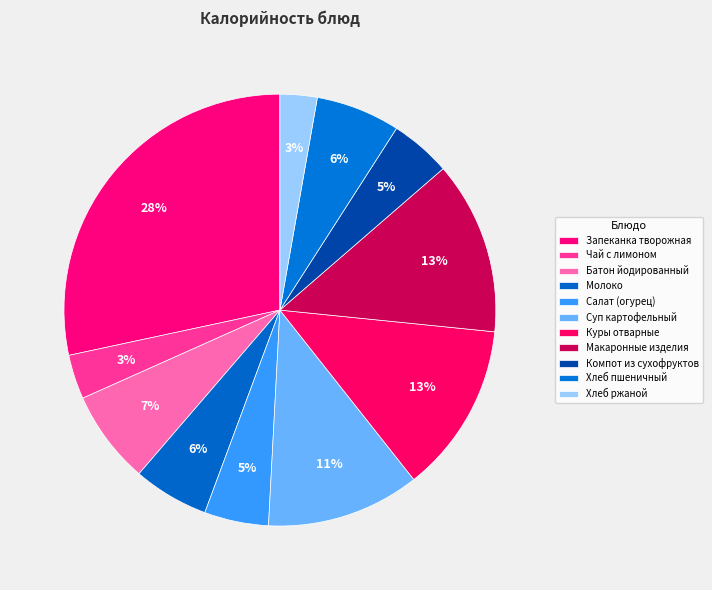

To the nearest percent, what is the average slice percentage?

9%